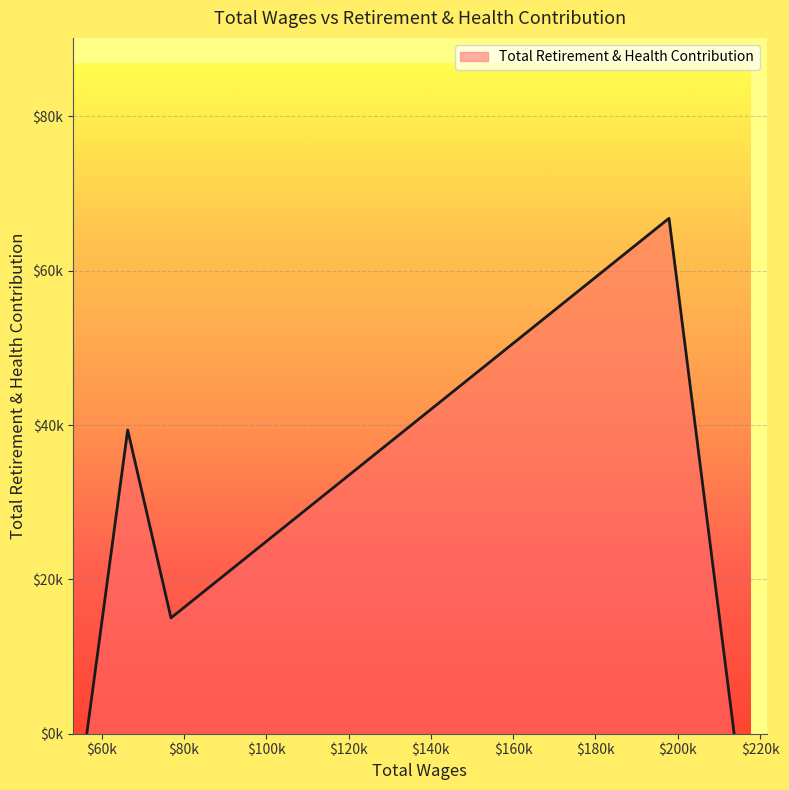

Is this an area chart (filled region under the line)?

Yes